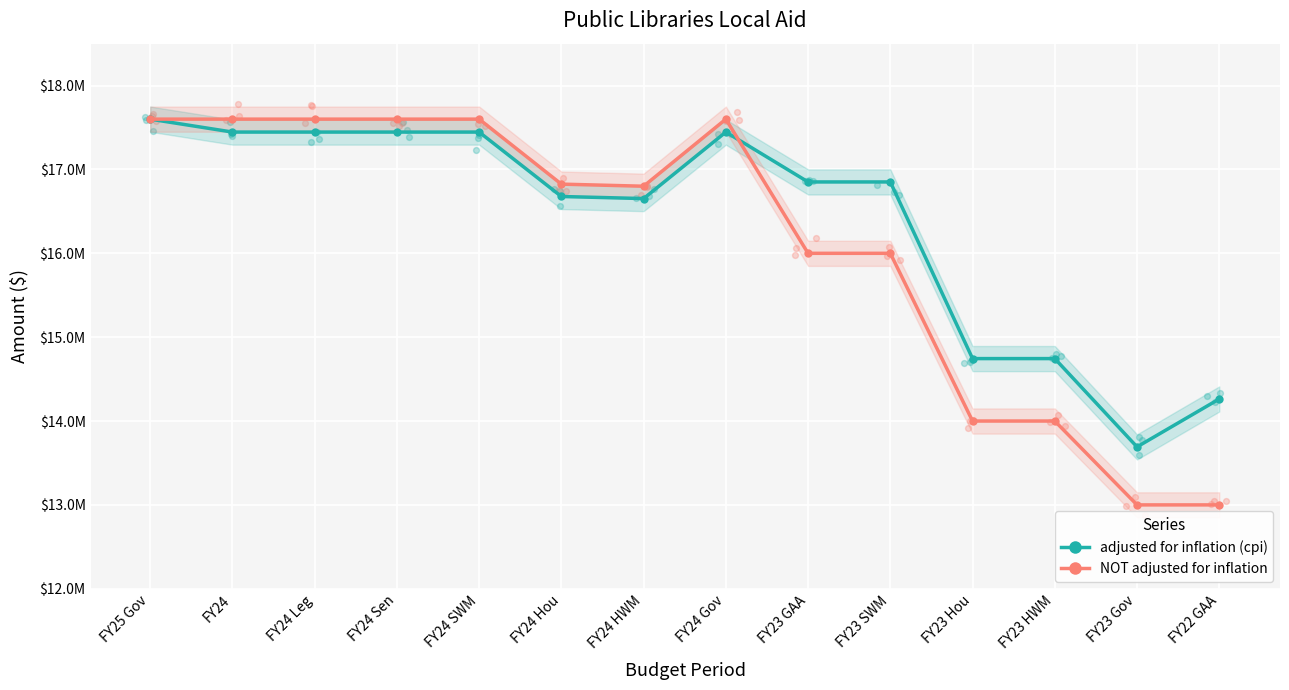

Which series has the largest total across all categories?

adjusted for inflation (cpi)